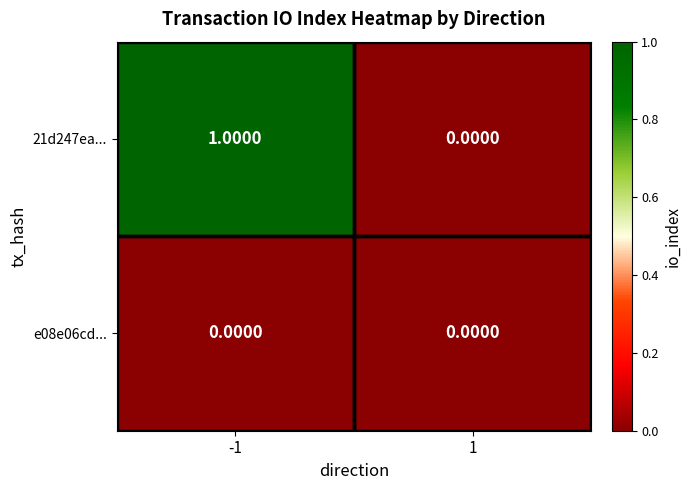

At which category does the chart reach its peak across all series?

-1